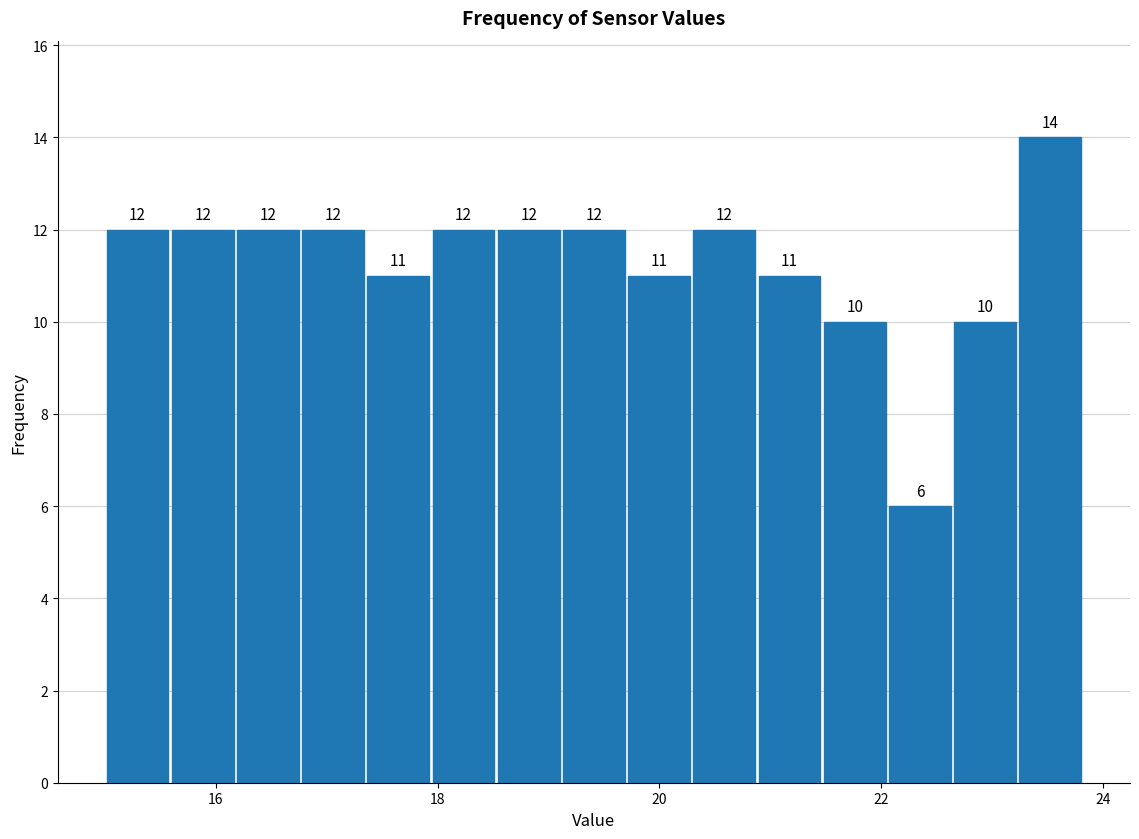

Around what value on the x-axis is the tallest bar? Give the approximate position of its centre, as read against the axis.

23.6